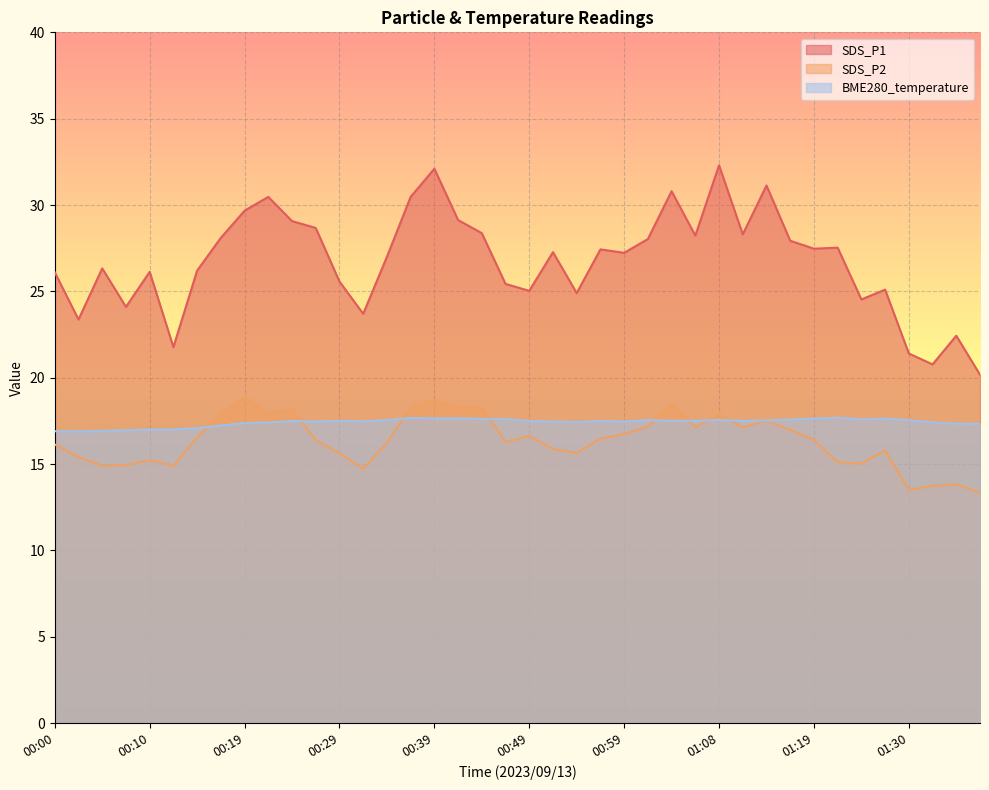

How many data points in SDS_P2 are above 16?

24